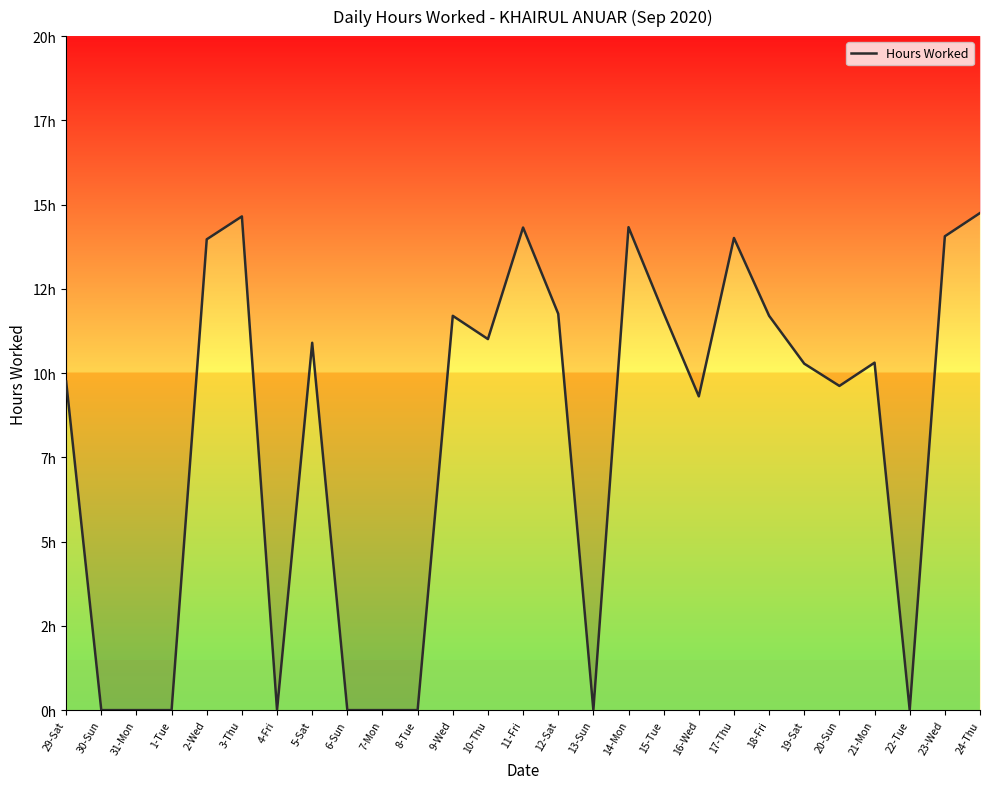

Between 1-Tue and 2-Wed, which is larger?

2-Wed